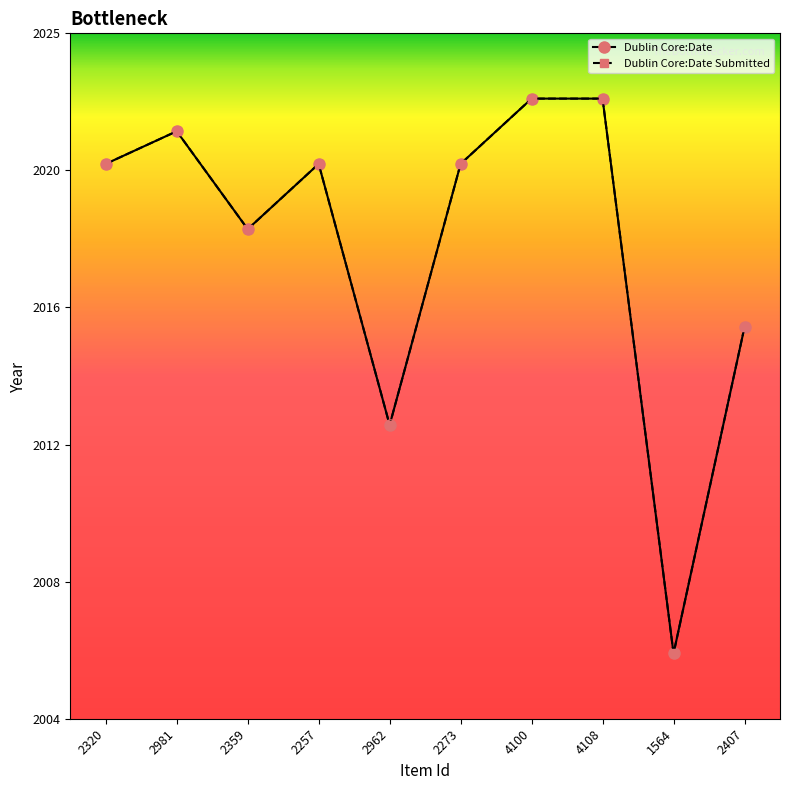

What is the label of the 3rd point from the right?

4108